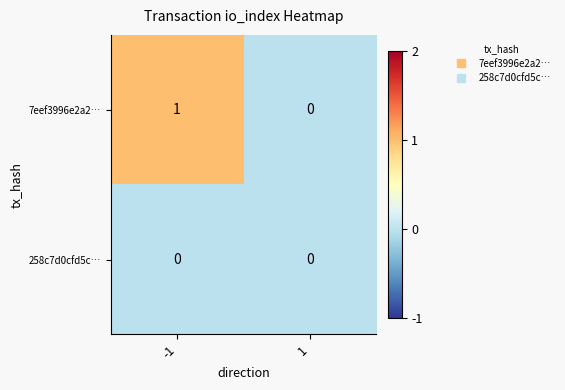

Is it true that 7eef3996e2a2… equals 0 at 1?

True